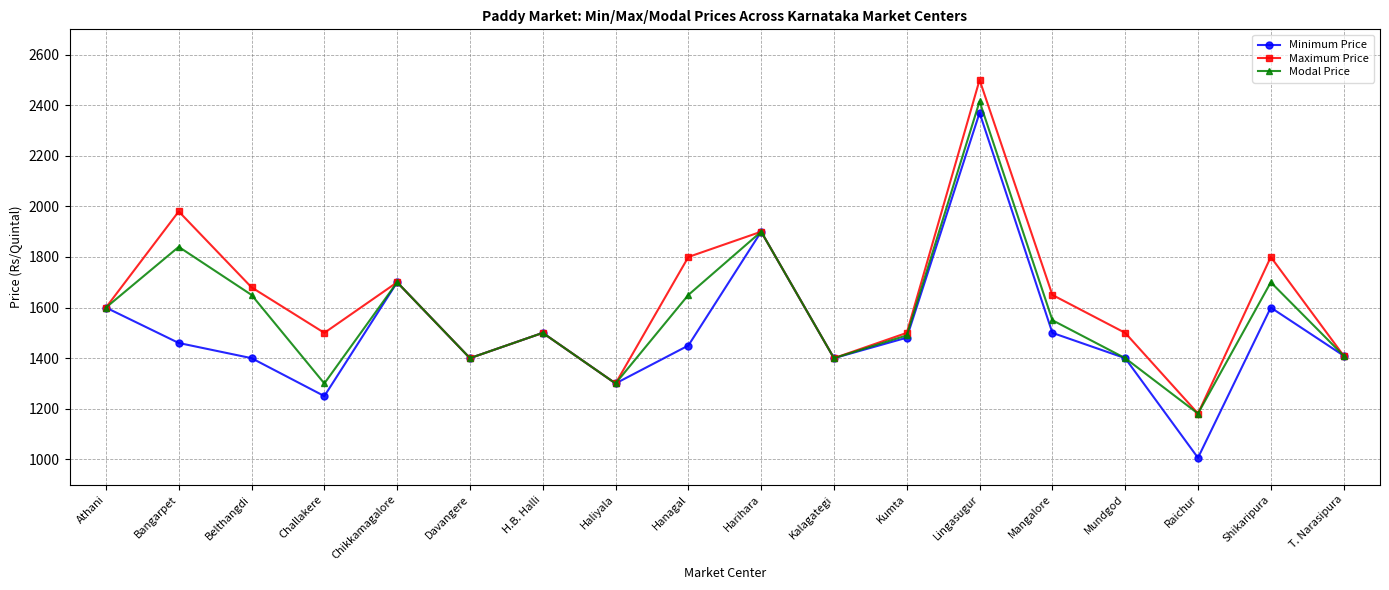

Rank the series by their average value, from highest to lowest.

Maximum Price, Modal Price, Minimum Price